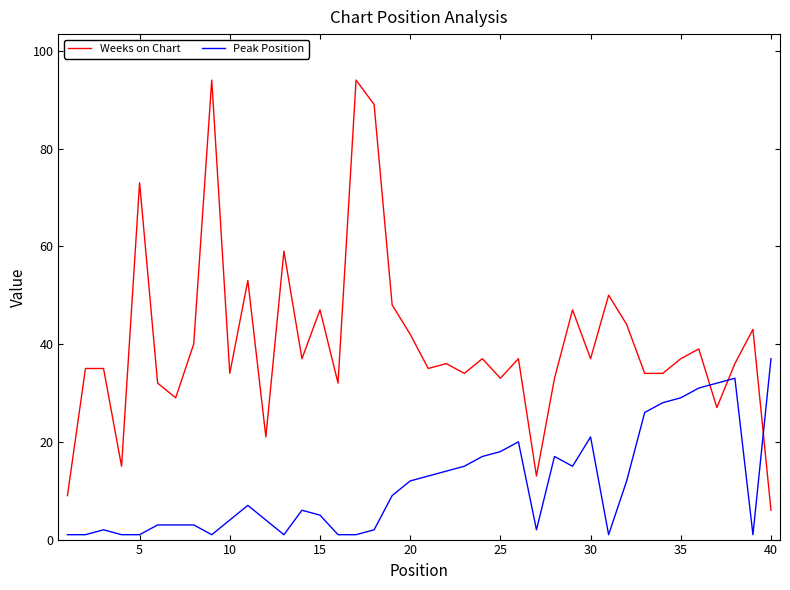

What is the minimum value for Weeks on Chart?

6